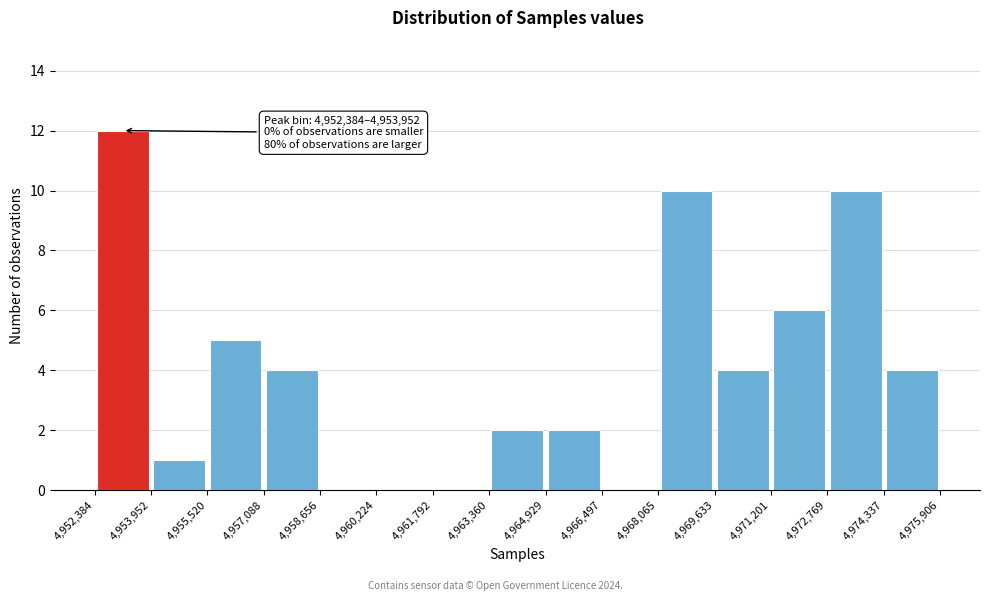

Over which range of the x-axis is the bar tallest?

4,952,384 to 4,953,952